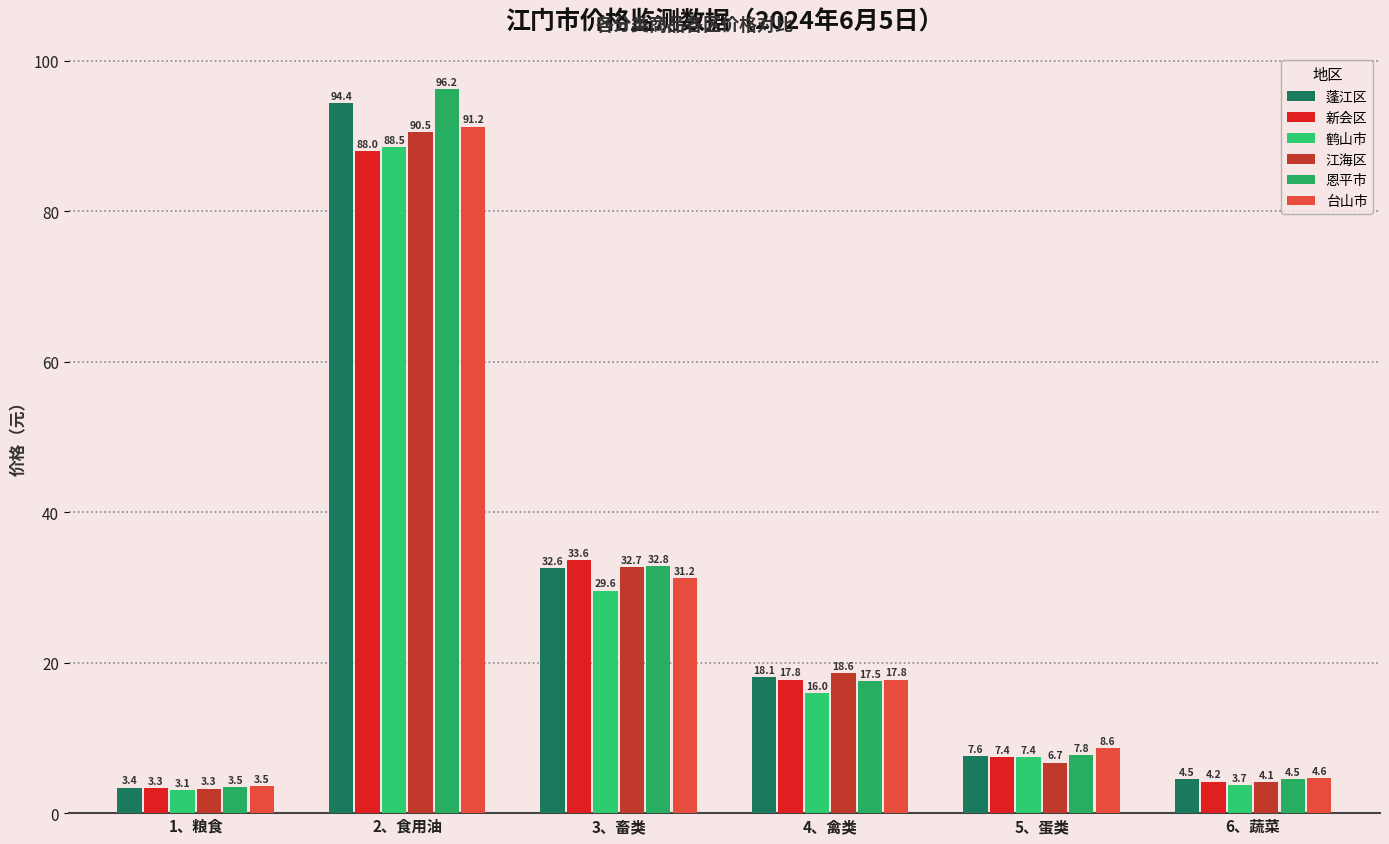

Reading left to right, transcribe all the data shown in this chart.

蓬江区: 1、粮食=3.4	2、食用油=94.4	3、畜类=32.6	4、禽类=18.1	5、蛋类=7.6	6、蔬菜=4.5
新会区: 1、粮食=3.3	2、食用油=88.0	3、畜类=33.6	4、禽类=17.8	5、蛋类=7.4	6、蔬菜=4.2
鹤山市: 1、粮食=3.1	2、食用油=88.5	3、畜类=29.6	4、禽类=16.0	5、蛋类=7.4	6、蔬菜=3.7
江海区: 1、粮食=3.3	2、食用油=90.5	3、畜类=32.7	4、禽类=18.6	5、蛋类=6.7	6、蔬菜=4.1
恩平市: 1、粮食=3.5	2、食用油=96.2	3、畜类=32.8	4、禽类=17.5	5、蛋类=7.8	6、蔬菜=4.5
台山市: 1、粮食=3.5	2、食用油=91.2	3、畜类=31.2	4、禽类=17.8	5、蛋类=8.6	6、蔬菜=4.6